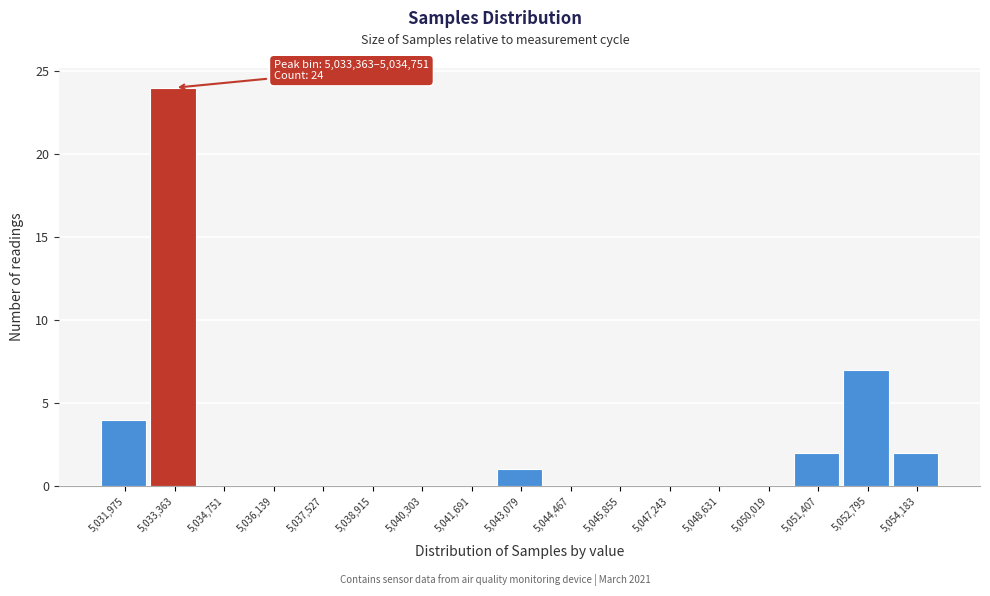

Reading left to right, list all the values displayed in this chart.

5,031,975=4	5,033,363=24	5,034,751=0	5,036,139=0	5,037,527=0	5,038,915=0	5,040,303=0	5,041,691=0	5,043,079=1	5,044,467=0	5,045,855=0	5,047,243=0	5,048,631=0	5,050,019=0	5,051,407=2	5,052,795=7	5,054,183=2